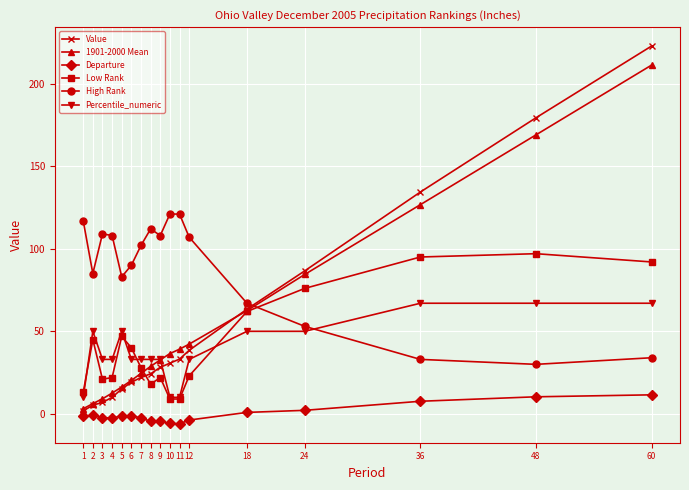

Is it true that Percentile_numeric equals 33.0 at 6?

True